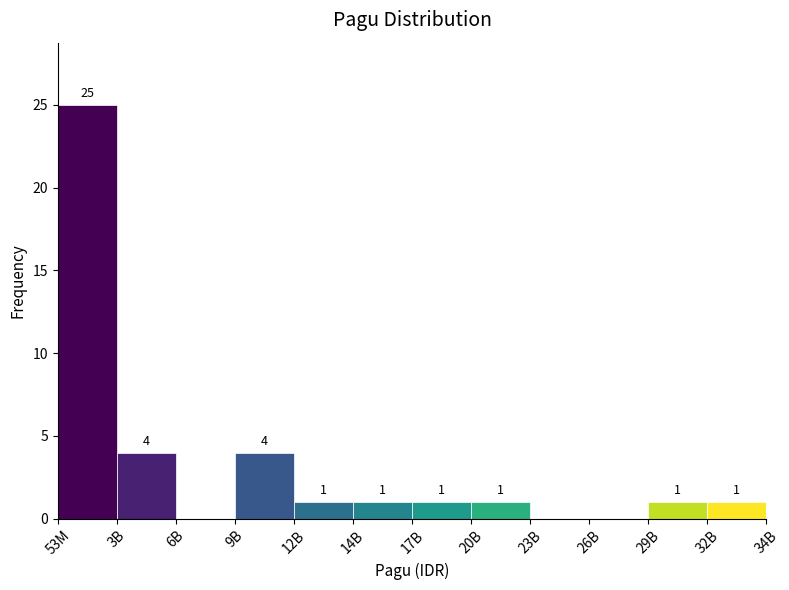

Reading left to right, extract all data points from this chart.

53M=25	3B=4	6B=0	9B=4	12B=1	14B=1	17B=1	20B=1	23B=0	26B=0	29B=1	32B=1